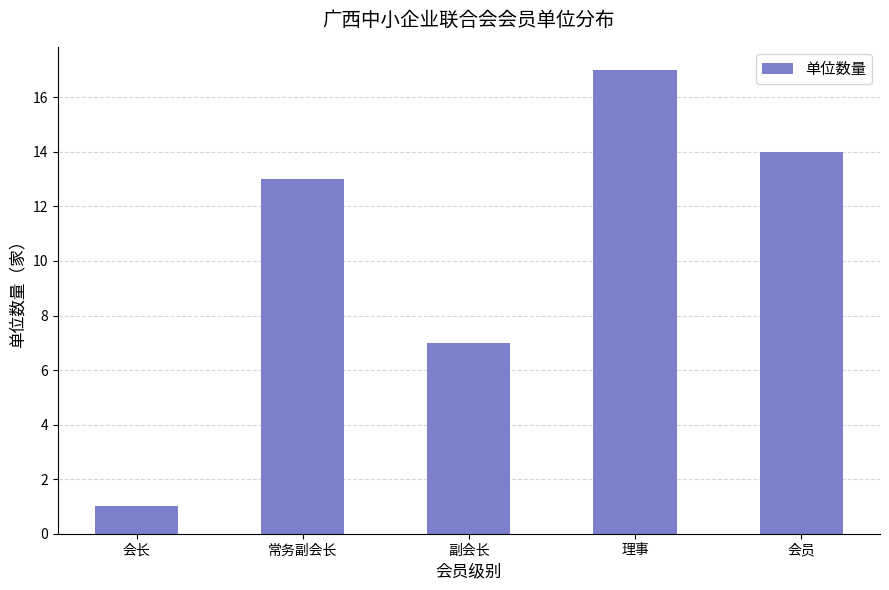

What is the difference between the values at 会长 and 理事?

16